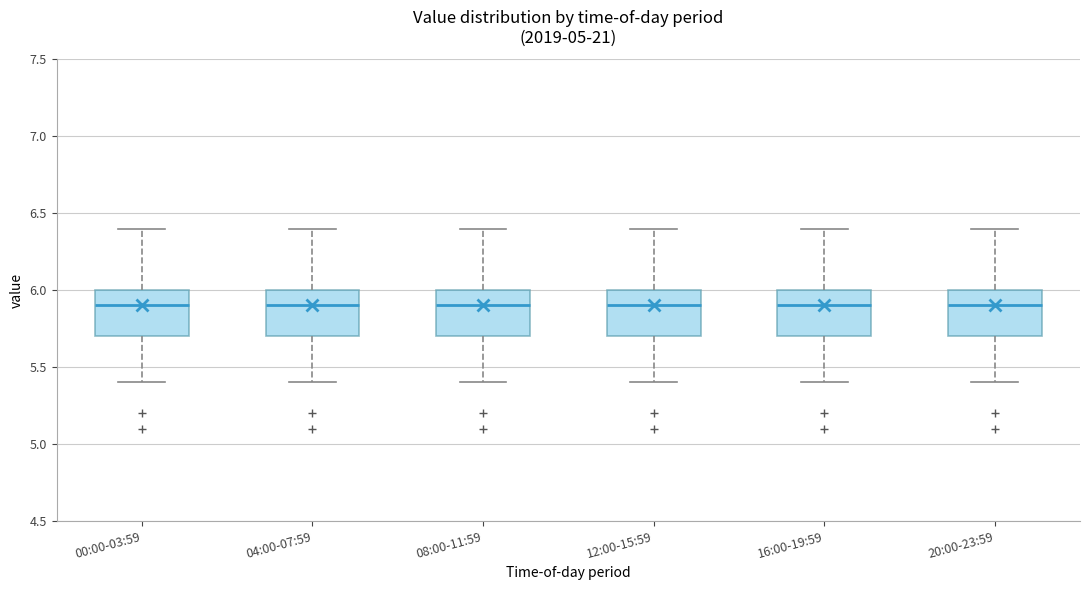

Reading left to right, read every box against the y-axis: the position of its median line, the range the box covers, and the ends of its whiskers. The values are not printed on the chart, so give them approximately, as read against the axis.

00:00-03:59: median 5.9, box 5.7 to 6.0, whiskers 5.4 to 6.4
04:00-07:59: median 5.9, box 5.7 to 6.0, whiskers 5.4 to 6.4
08:00-11:59: median 5.9, box 5.7 to 6.0, whiskers 5.4 to 6.4
12:00-15:59: median 5.9, box 5.7 to 6.0, whiskers 5.4 to 6.4
16:00-19:59: median 5.9, box 5.7 to 6.0, whiskers 5.4 to 6.4
20:00-23:59: median 5.9, box 5.7 to 6.0, whiskers 5.4 to 6.4